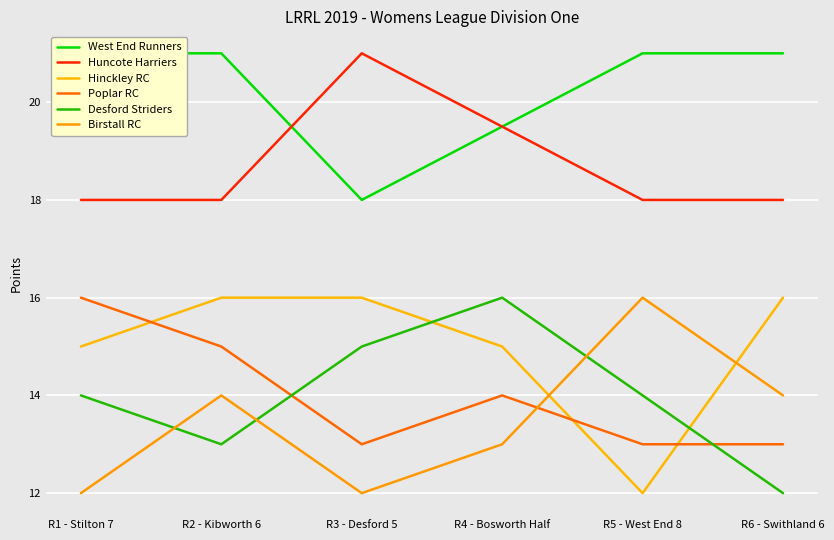

Reading right to left, what are all the values shown in this chart?

West End Runners: 21.0	21.0	19.5	18.0	21.0	21.0
Huncote Harriers: 18.0	18.0	19.5	21.0	18.0	18.0
Hinckley RC: 16.0	12.0	15.0	16.0	16.0	15.0
Poplar RC: 13.0	13.0	14.0	13.0	15.0	16.0
Desford Striders: 12.0	14.0	16.0	15.0	13.0	14.0
Birstall RC: 14.0	16.0	13.0	12.0	14.0	12.0